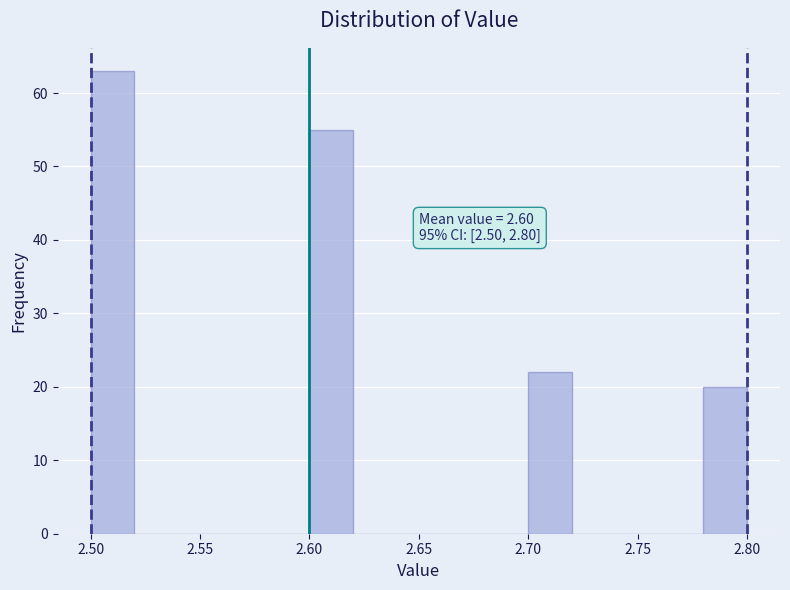

Which range on the x-axis has the tallest bar?

2.50 to 2.52